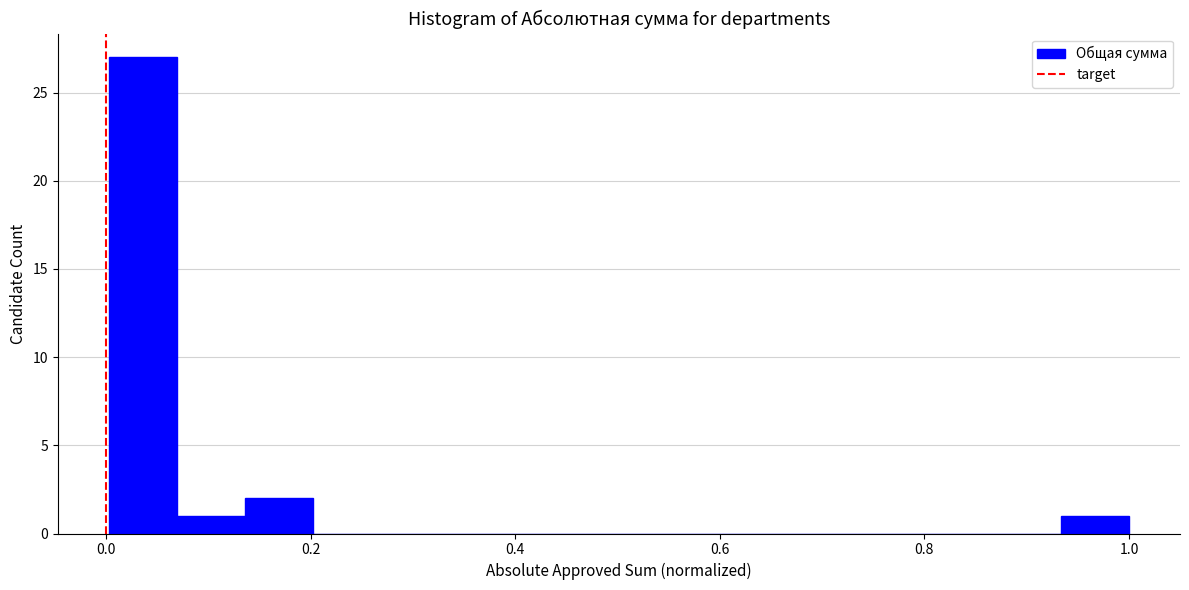

Around what value on the x-axis is the tallest bar? Give the approximate position of its centre, as read against the axis.

0.04